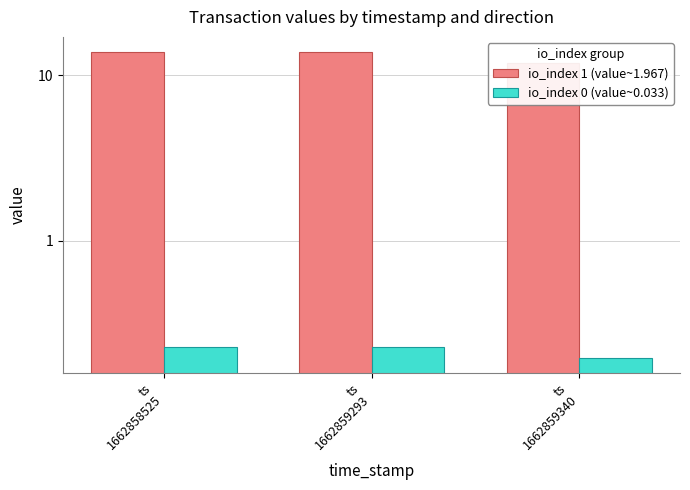

What is the approximate value of io_index 1 (value~1.967) at ts
1662858525?

13.8